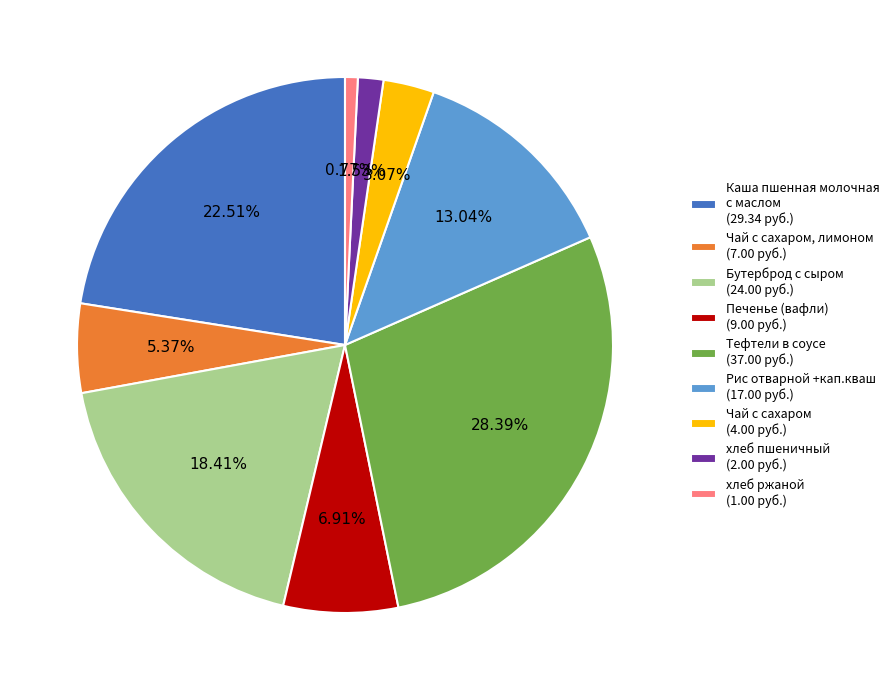

Is the sum of Тефтели в соусе (37.00 руб.) and Рис отварной +кап.кваш (17.00 руб.) greater than half?

No